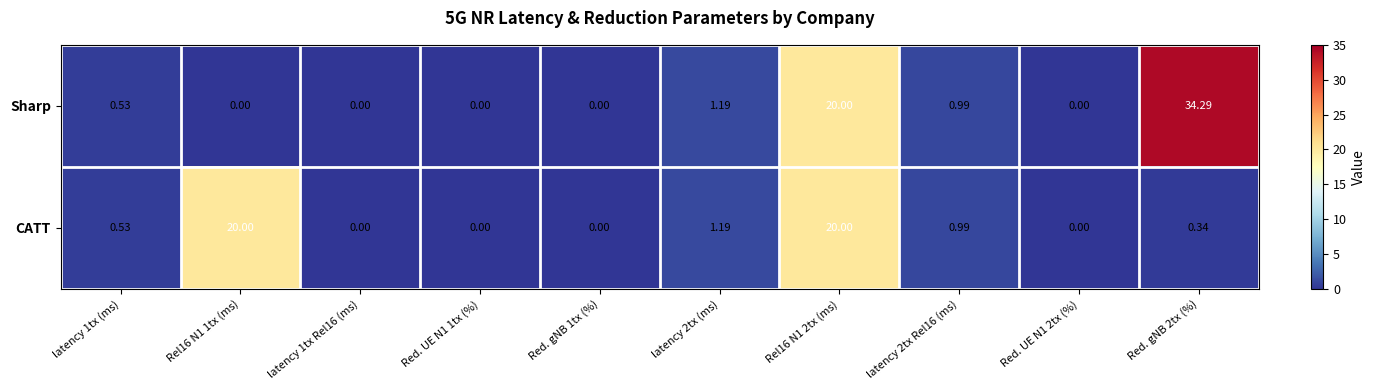

Rank the series by their average value, from highest to lowest.

Sharp, CATT